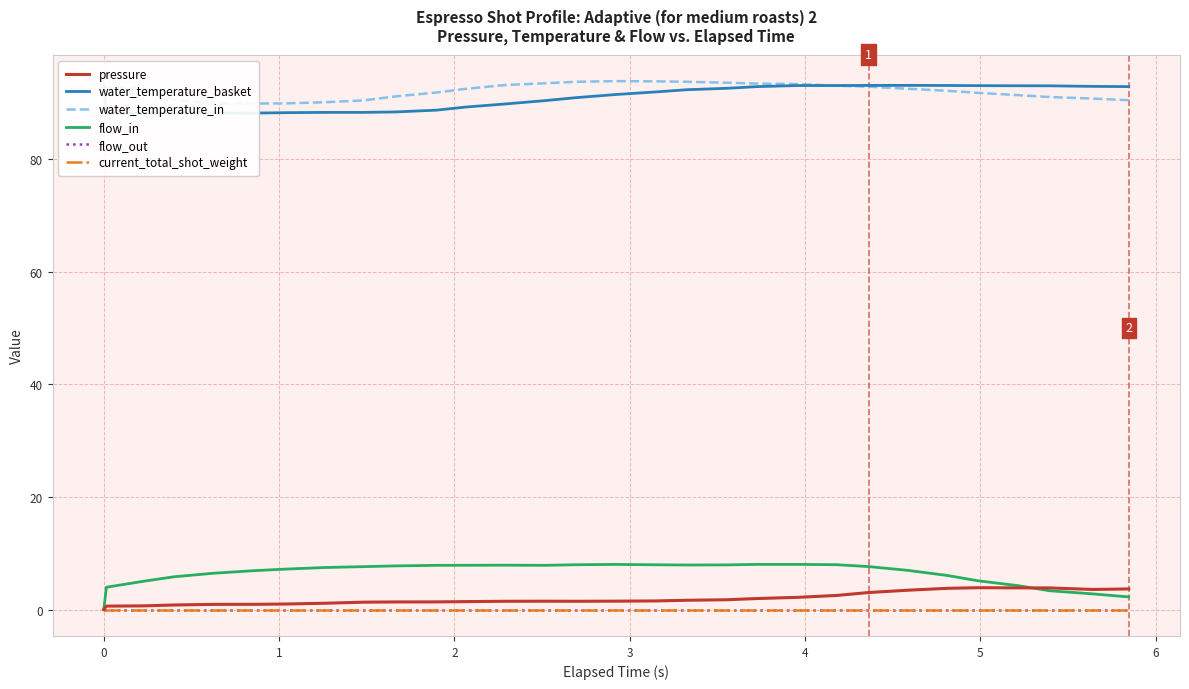

Does the chart have visible grid lines?

Yes